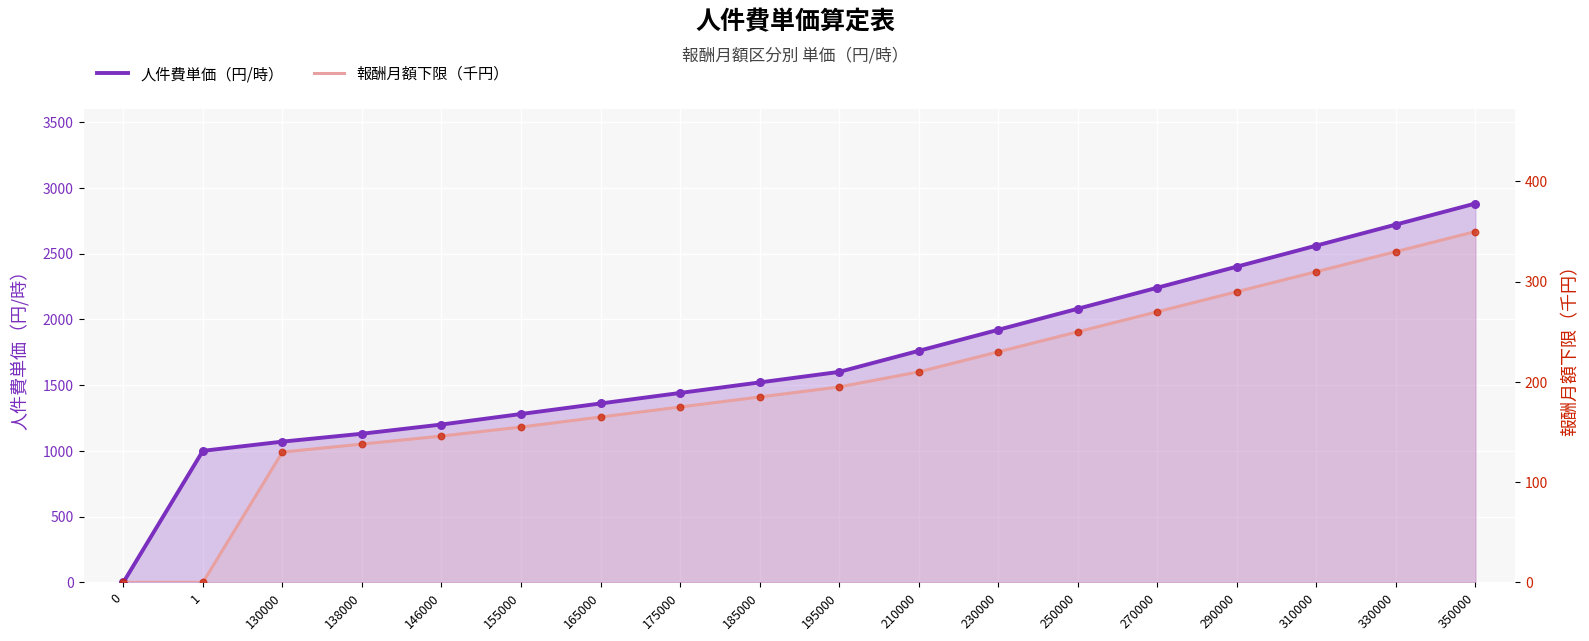

What is the total value across all series at 130000?

1200.0